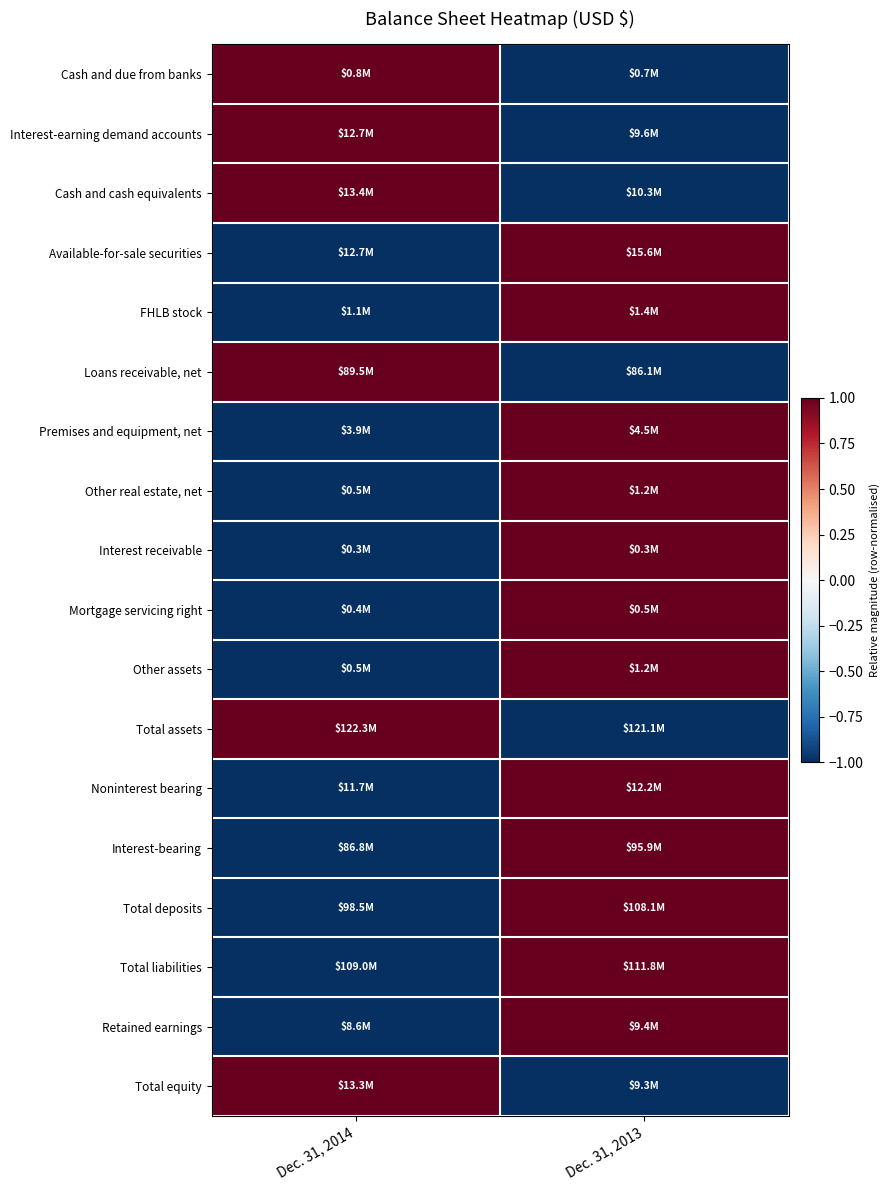

Reading left to right, what are all the values shown in this chart?

Cash and due from banks: Dec. 31, 2014=1	Dec. 31, 2013=-1
Interest-earning demand accounts: Dec. 31, 2014=1	Dec. 31, 2013=-1
Cash and cash equivalents: Dec. 31, 2014=1	Dec. 31, 2013=-1
Available-for-sale securities: Dec. 31, 2014=-1	Dec. 31, 2013=1
FHLB stock: Dec. 31, 2014=-1	Dec. 31, 2013=1
Loans receivable, net: Dec. 31, 2014=1	Dec. 31, 2013=-1
Premises and equipment, net: Dec. 31, 2014=-1	Dec. 31, 2013=1
Other real estate, net: Dec. 31, 2014=-1	Dec. 31, 2013=1
Interest receivable: Dec. 31, 2014=-1	Dec. 31, 2013=1
Mortgage servicing right: Dec. 31, 2014=-1	Dec. 31, 2013=1
Other assets: Dec. 31, 2014=-1	Dec. 31, 2013=1
Total assets: Dec. 31, 2014=1	Dec. 31, 2013=-1
Noninterest bearing: Dec. 31, 2014=-1	Dec. 31, 2013=1
Interest-bearing: Dec. 31, 2014=-1	Dec. 31, 2013=1
Total deposits: Dec. 31, 2014=-1	Dec. 31, 2013=1
Total liabilities: Dec. 31, 2014=-1	Dec. 31, 2013=1
Retained earnings: Dec. 31, 2014=-1	Dec. 31, 2013=1
Total equity: Dec. 31, 2014=1	Dec. 31, 2013=-1